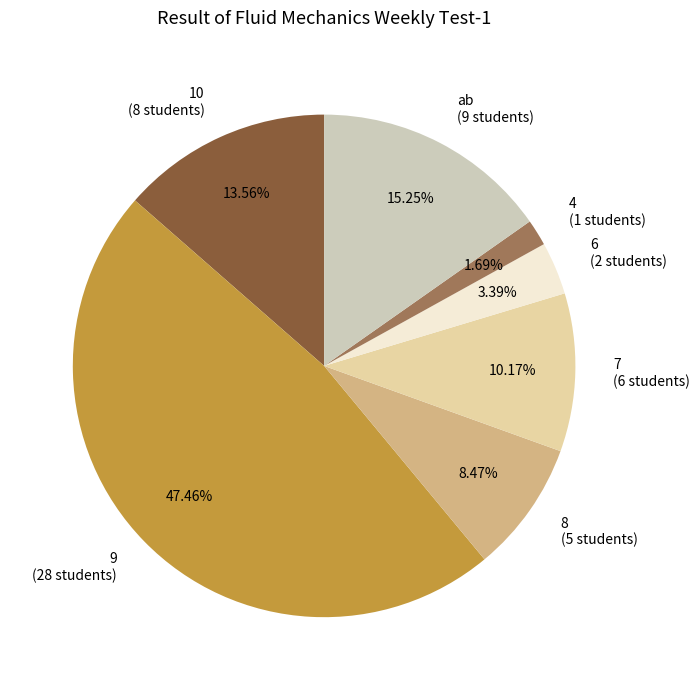

To the nearest percent, what is the combined percentage of 9 and 7?

58%